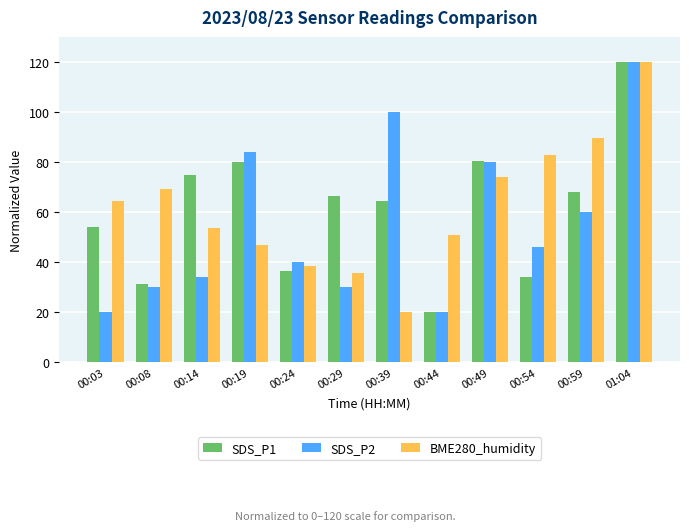

Where is SDS_P1 nearest to the value 70?

00:59